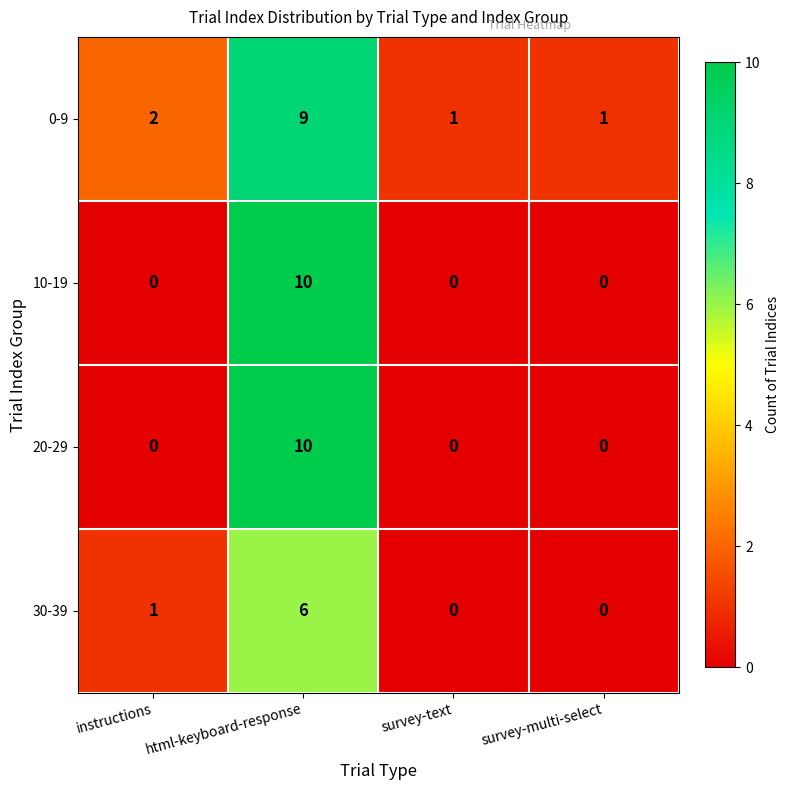

How many categories are shown in the chart?

4